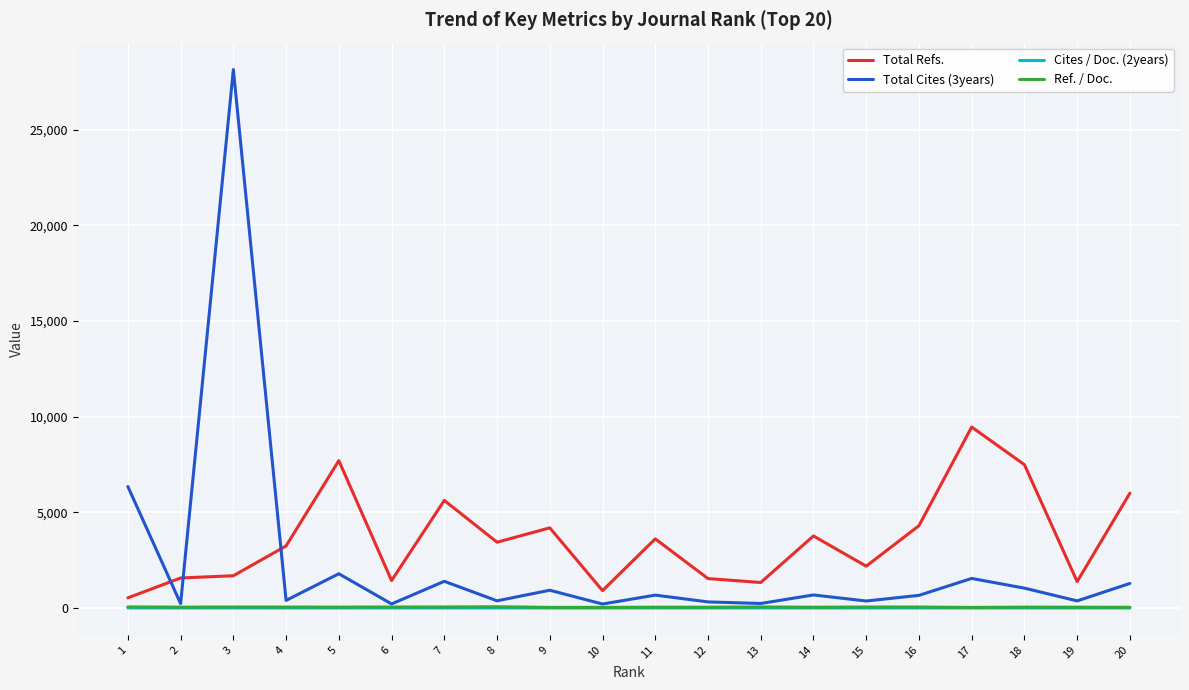

What is the greatest value displayed?

28141.0